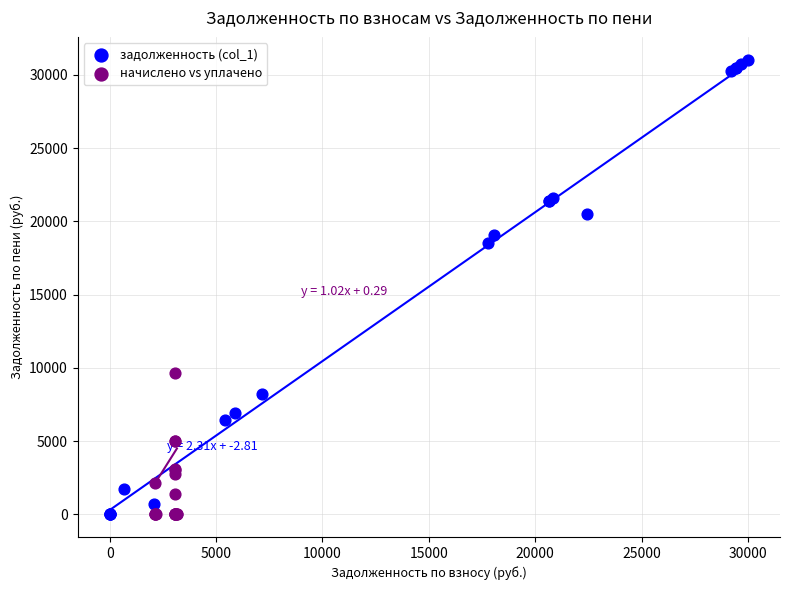

Which series has the largest Y range (max minus min)?

задолженность (col_1)